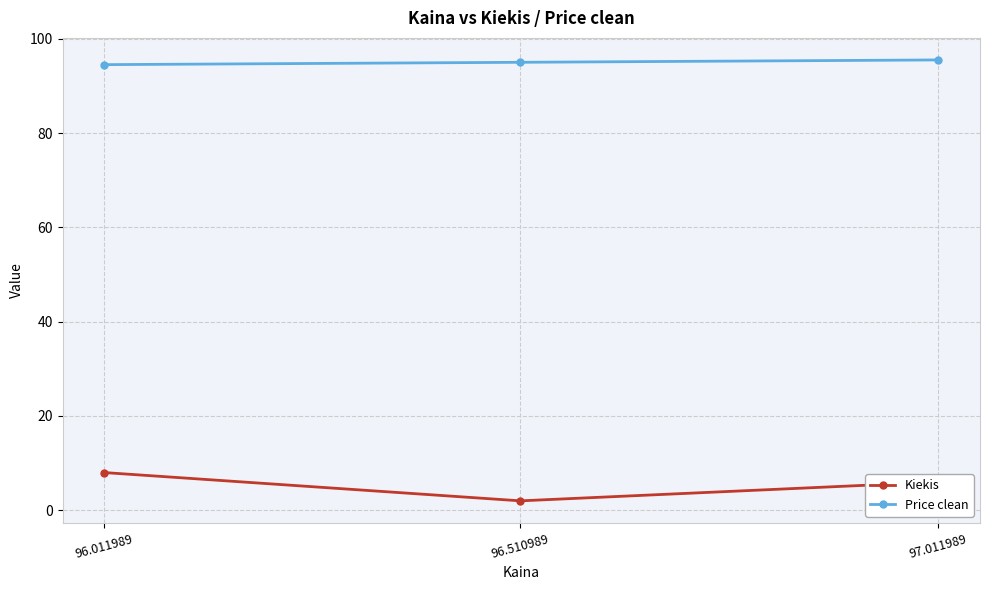

What is the sum of all Kiekis values?

16.0